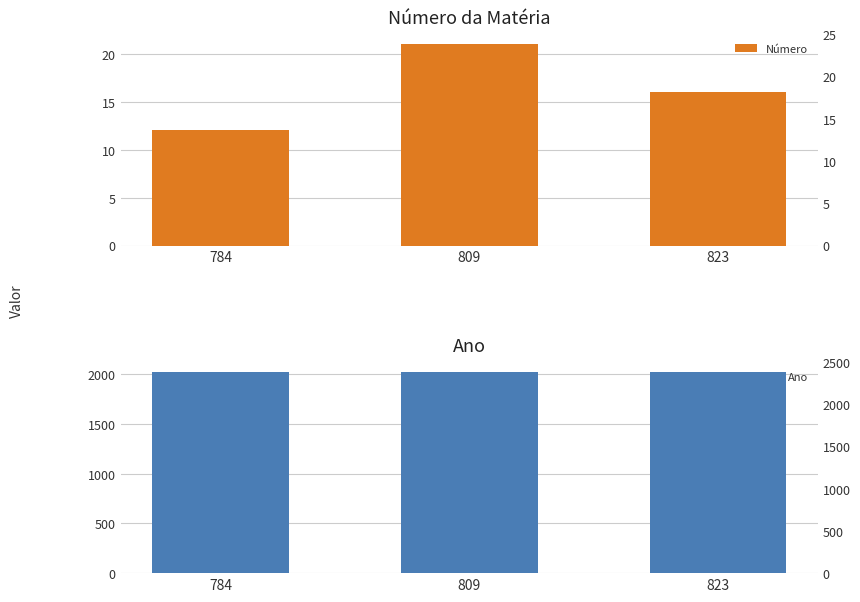

What is the value of the Número bar at the 3rd from the left?

16